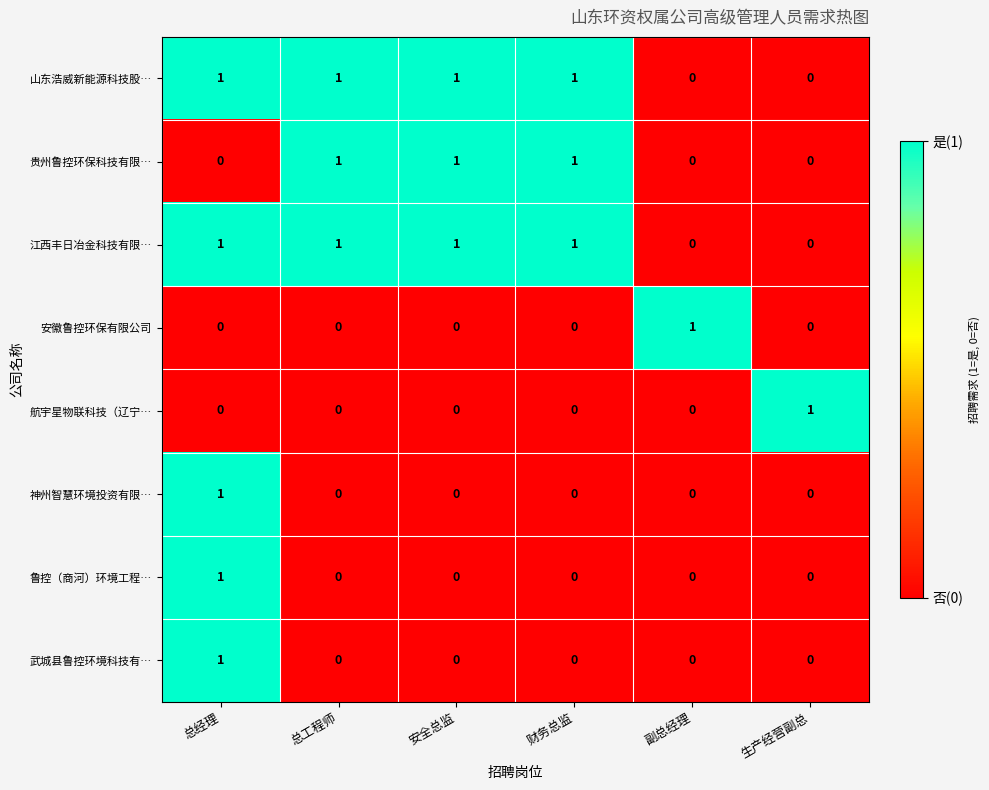

What is the maximum value shown in the chart?

1